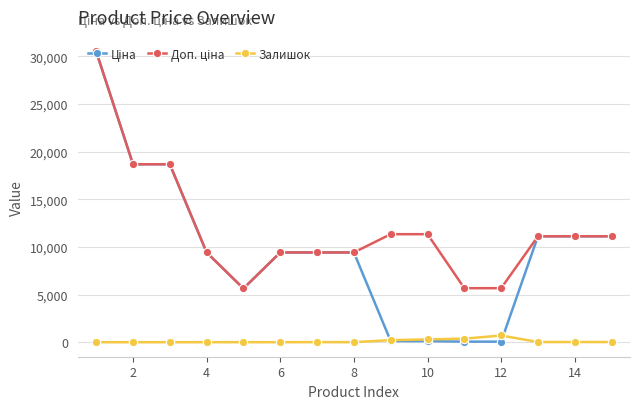

What is the value of the Залишок point at the 12th from the left?

702.0